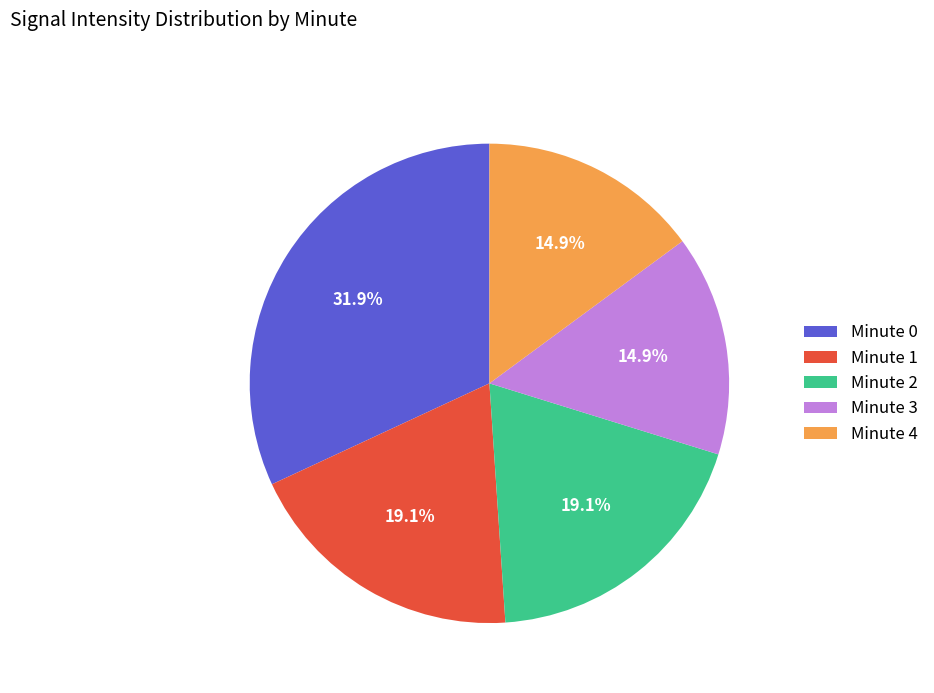

Is the sum of Minute 0 and Minute 4 greater than half?

No